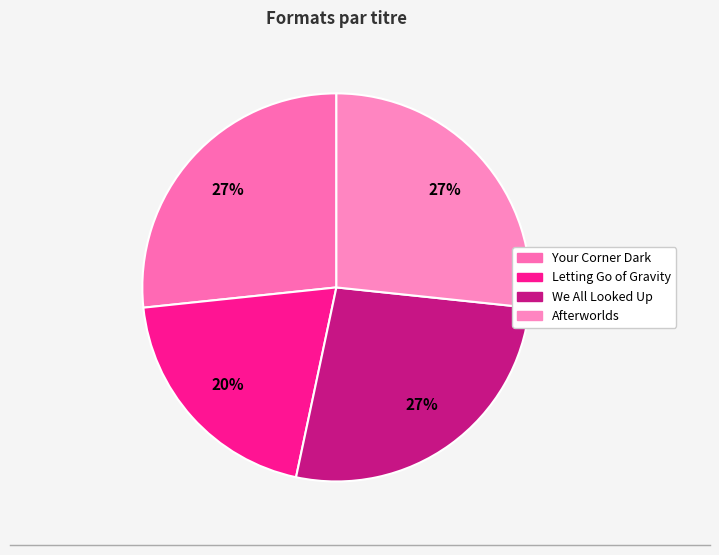

Does Afterworlds account for over 50% of the chart?

No